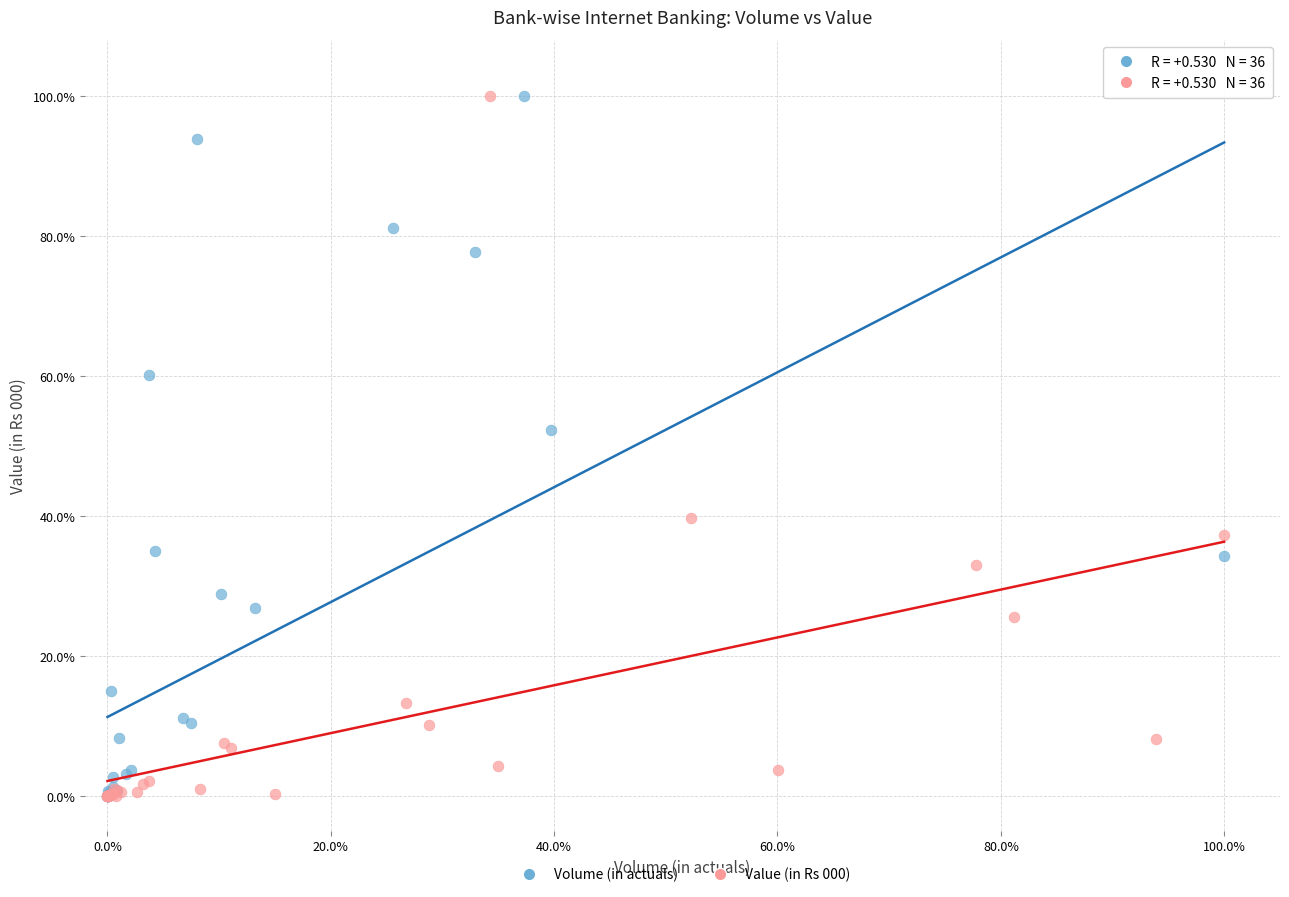

What are all the series names shown in the legend?

Volume (in actuals), Value (in Rs 000)